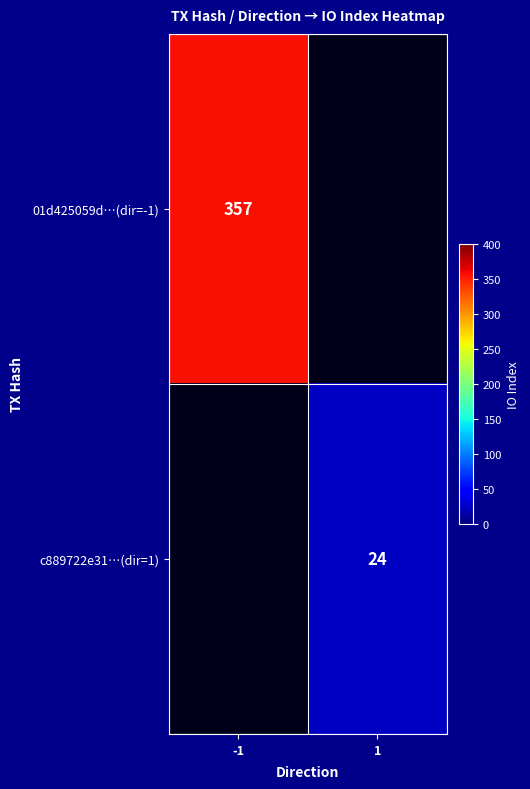

The 01d425059d…(dir=-1) series shows 357 at -1. True or false?

True